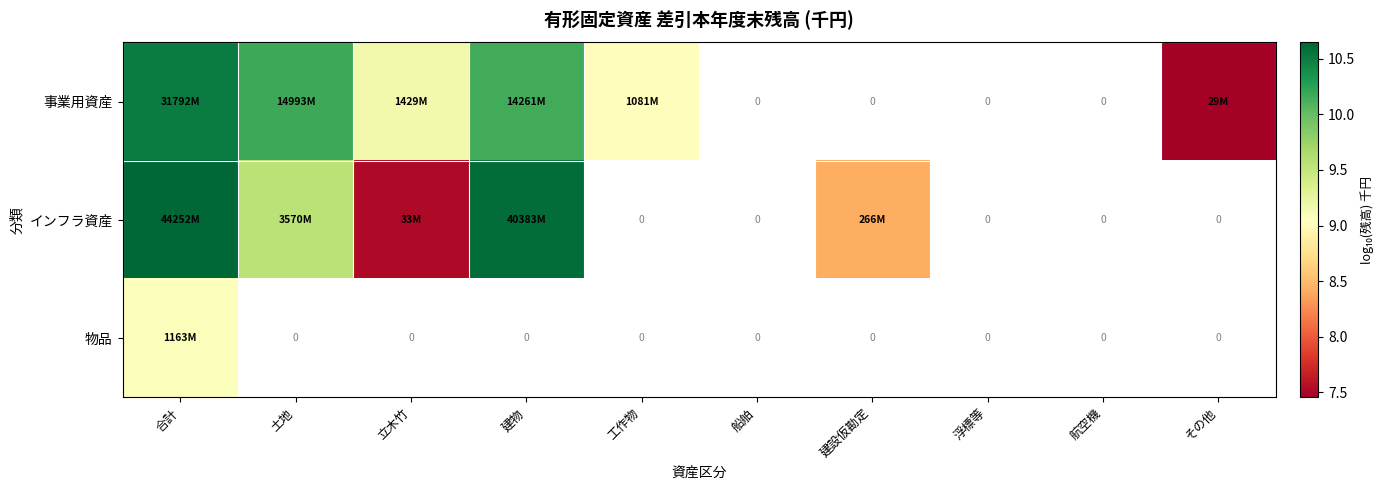

Which has a higher value, その他 or 合計?

合計